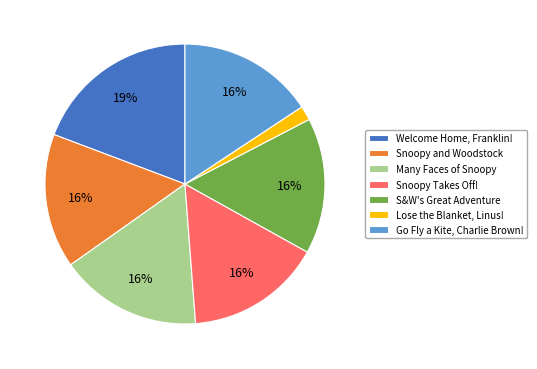

Does Snoopy and Woodstock represent more than half of the total?

No